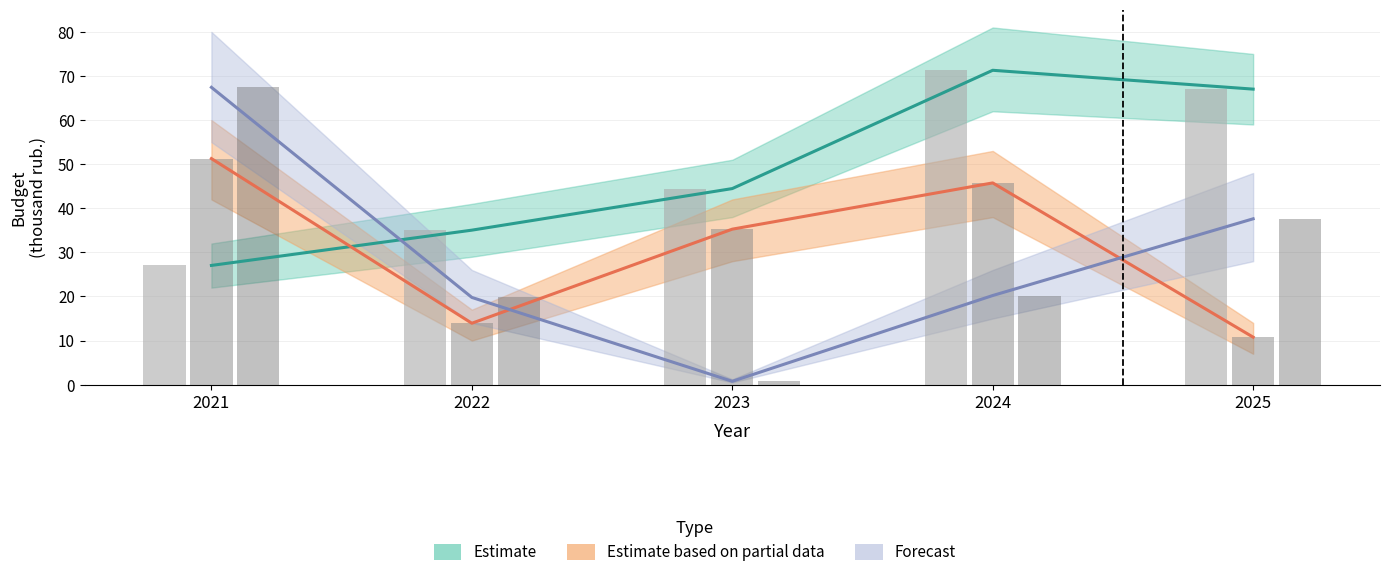

What is the sum of the Estimate based on partial data values at 2024 and 2021?

97.0